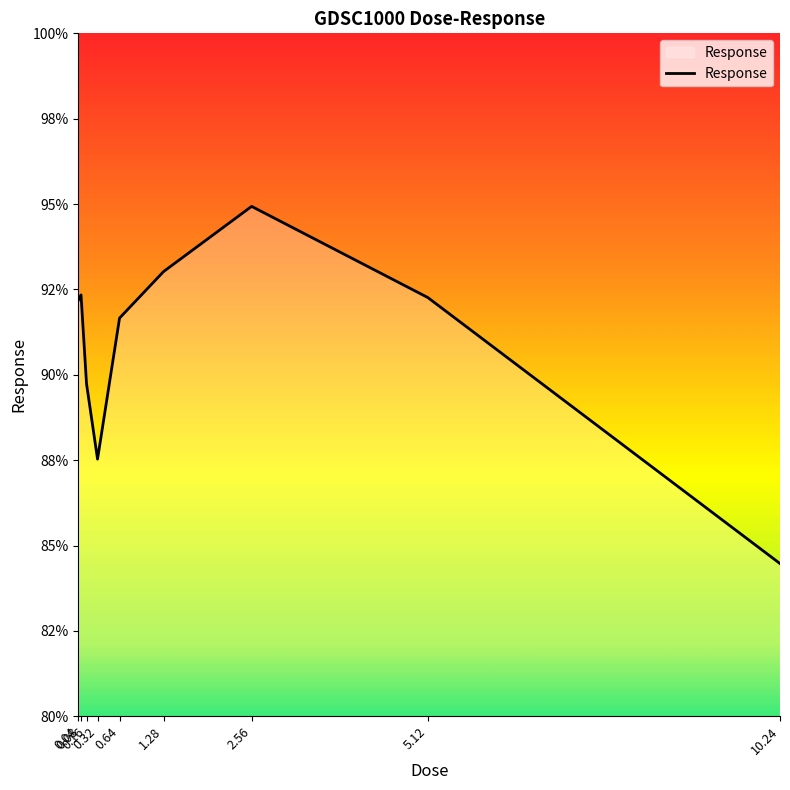

Does the chart have visible grid lines?

No